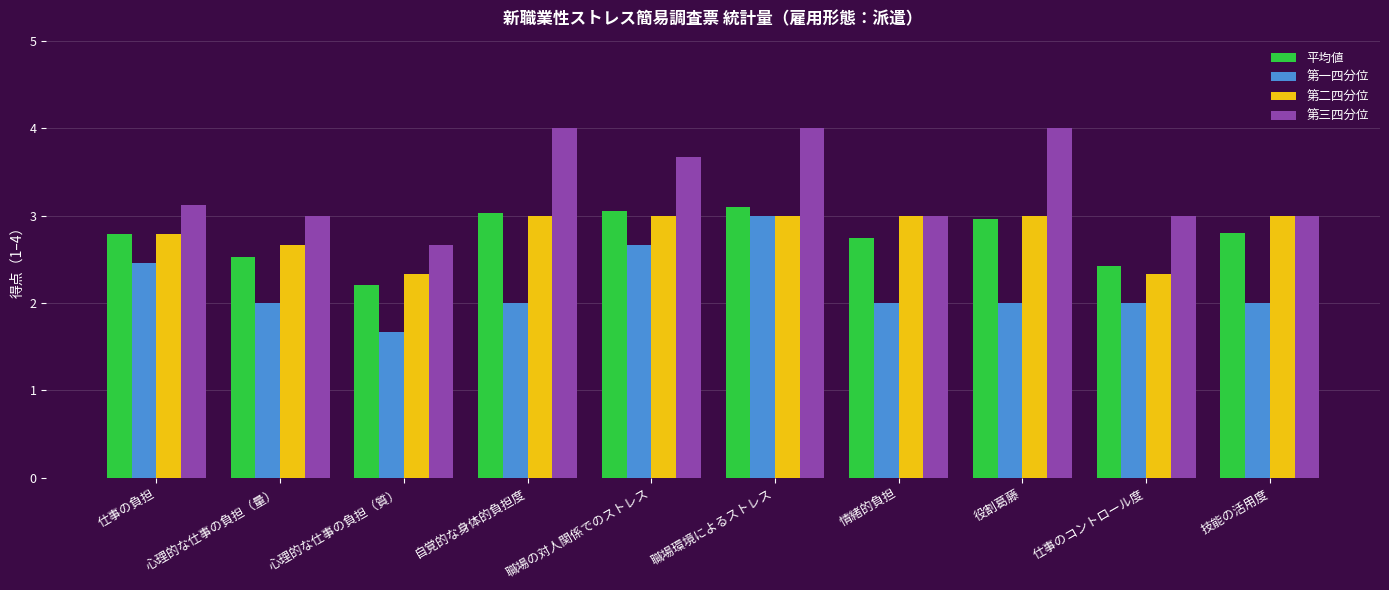

What is the difference between the 第三四分位 values at 自覚的な身体的負担度 and 職場の対人関係でのストレス?

0.3